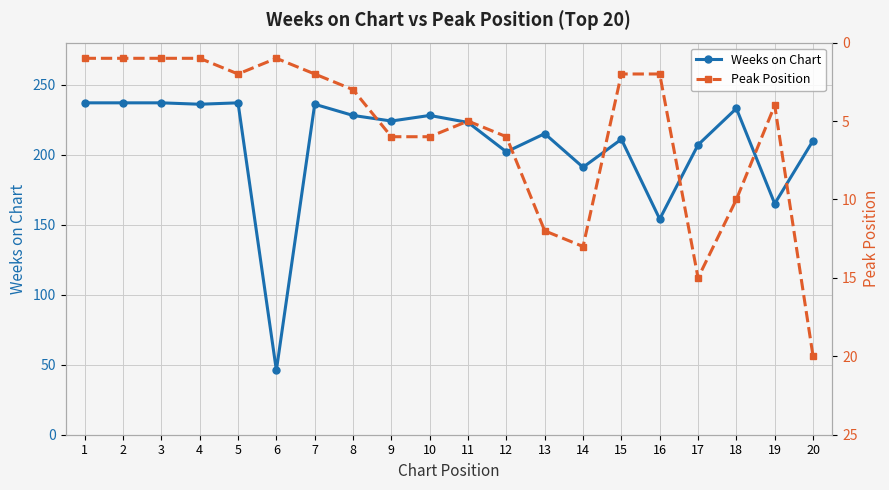

In Peak Position, how many points are higher than both neighbors (excluding endpoints)?

3